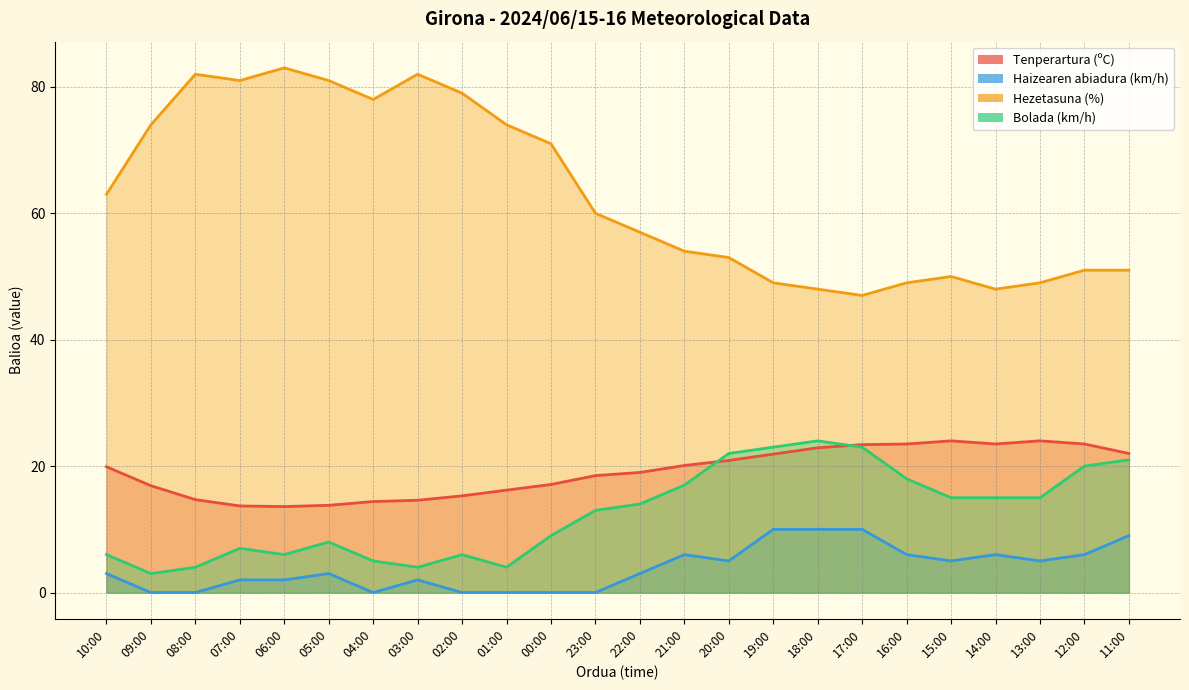

What is the maximum value for Hezetasuna (%)?

83.0